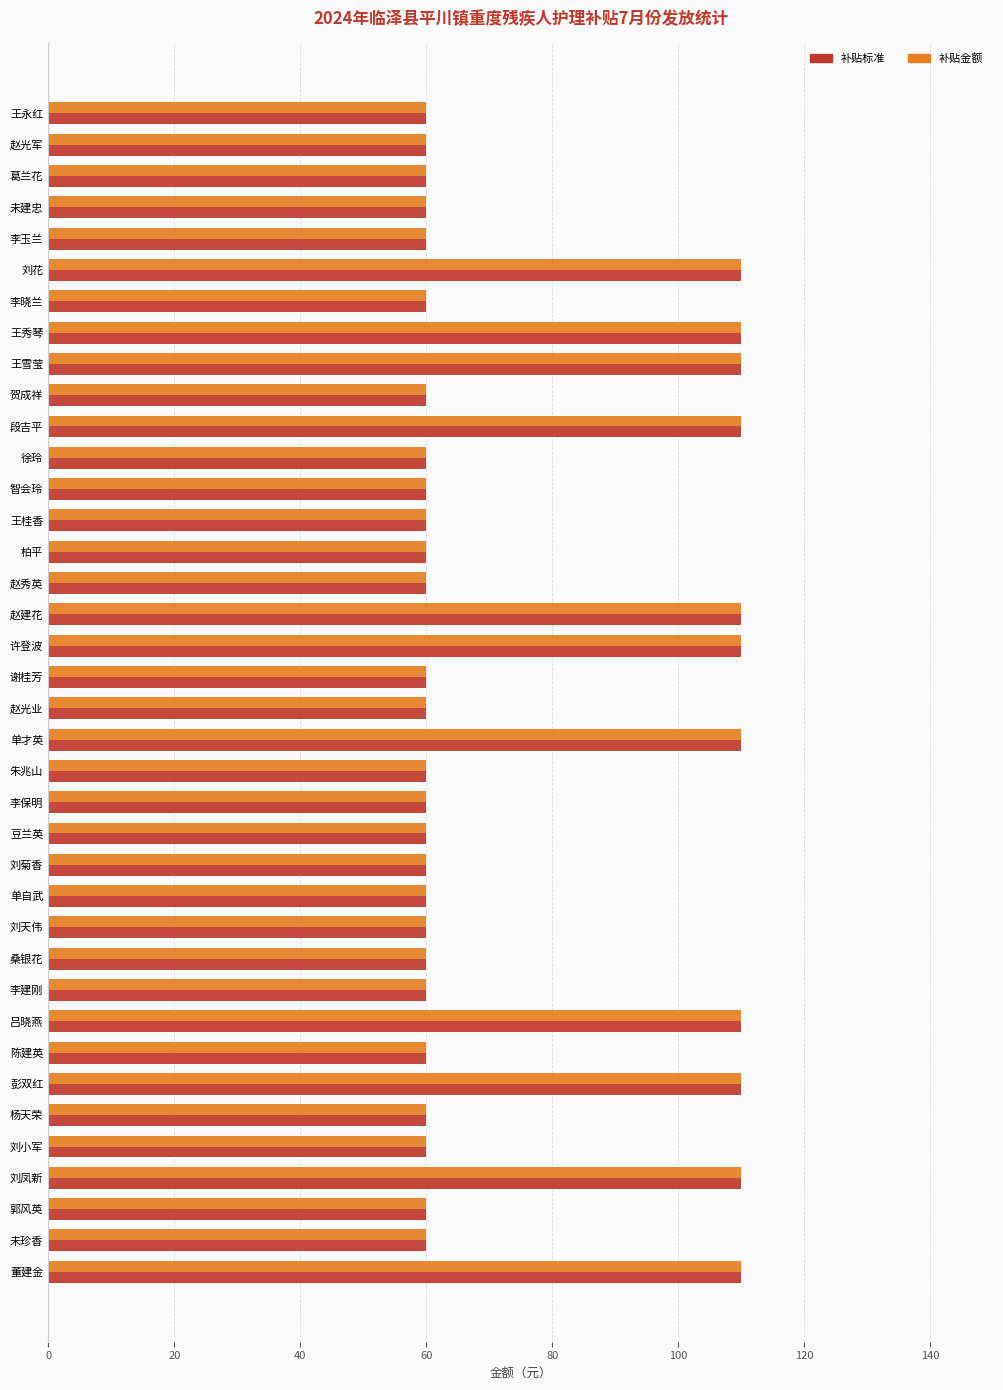

What is the total value across all series at 柏平?

120